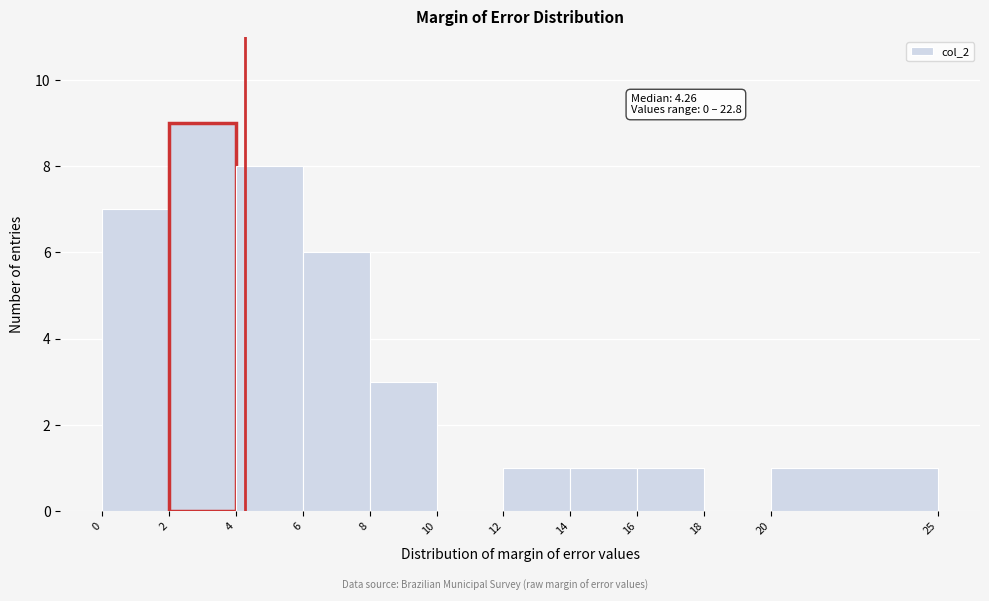

Which range on the x-axis has the tallest bar?

2 to 4